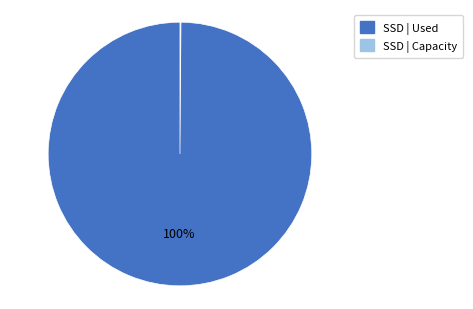

To the nearest percent, what is the difference between the largest and smallest slice percentages?

100%